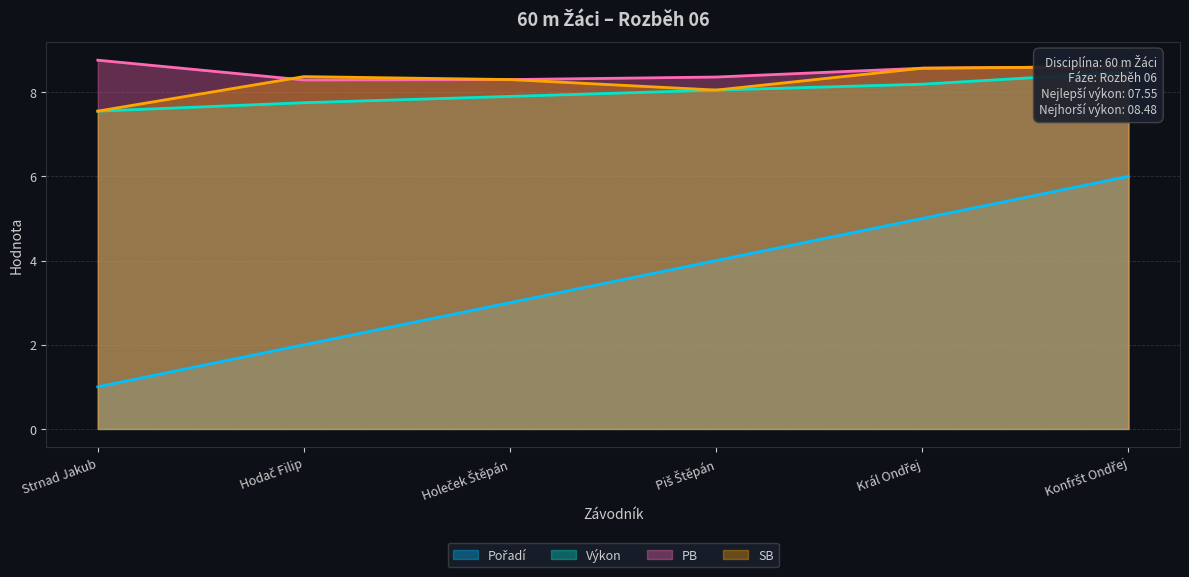

How many interior local valleys does the PB series have?

1